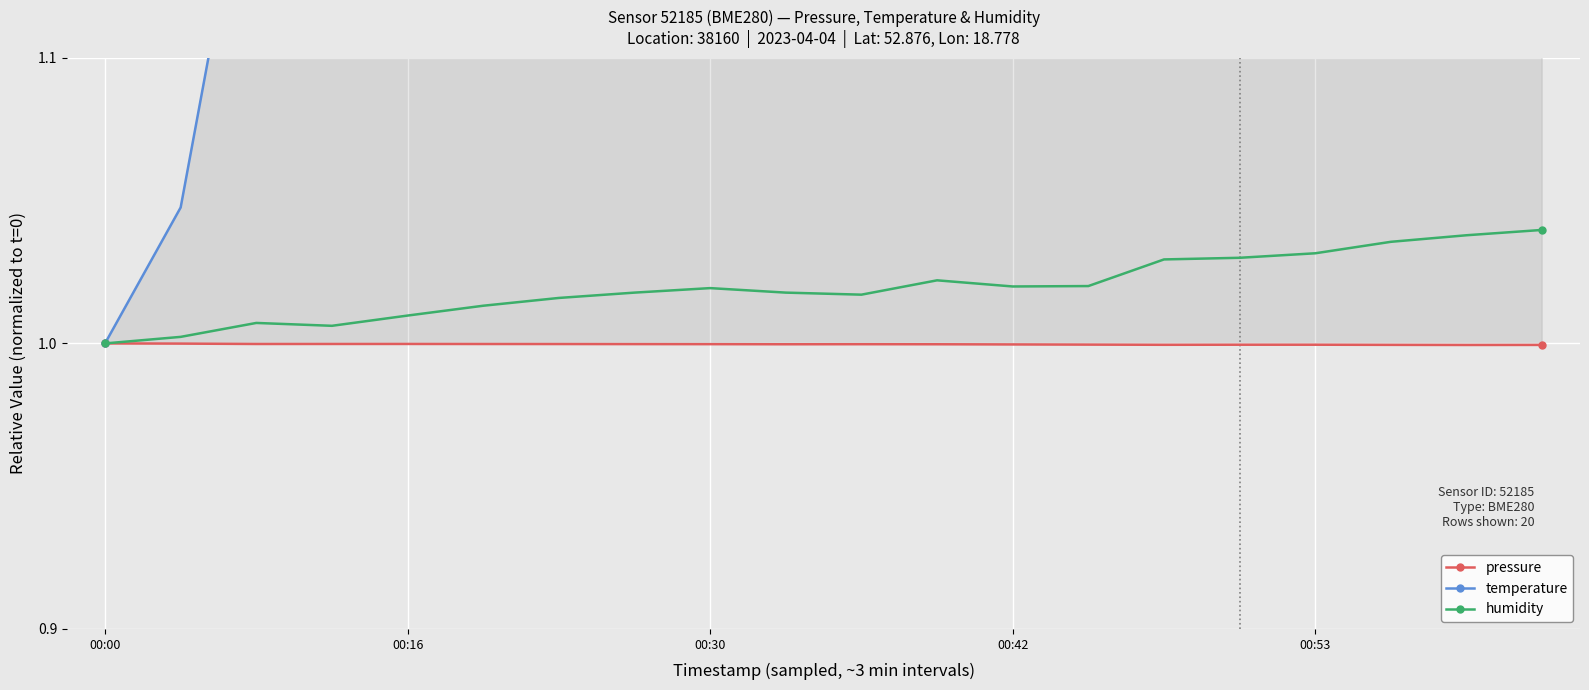

True or false: humidity has more than 2 interior local peaks.

True